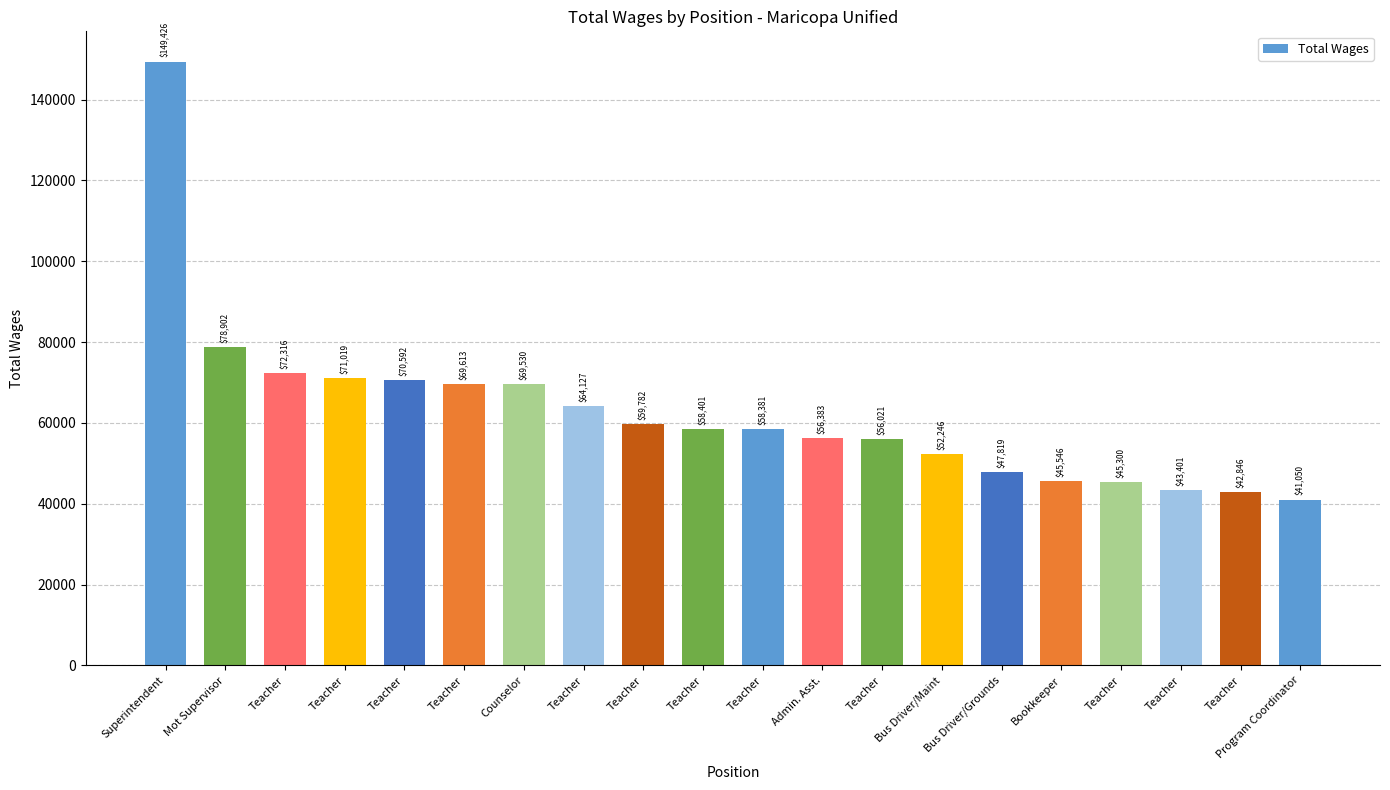

How many bars are there in total?

20